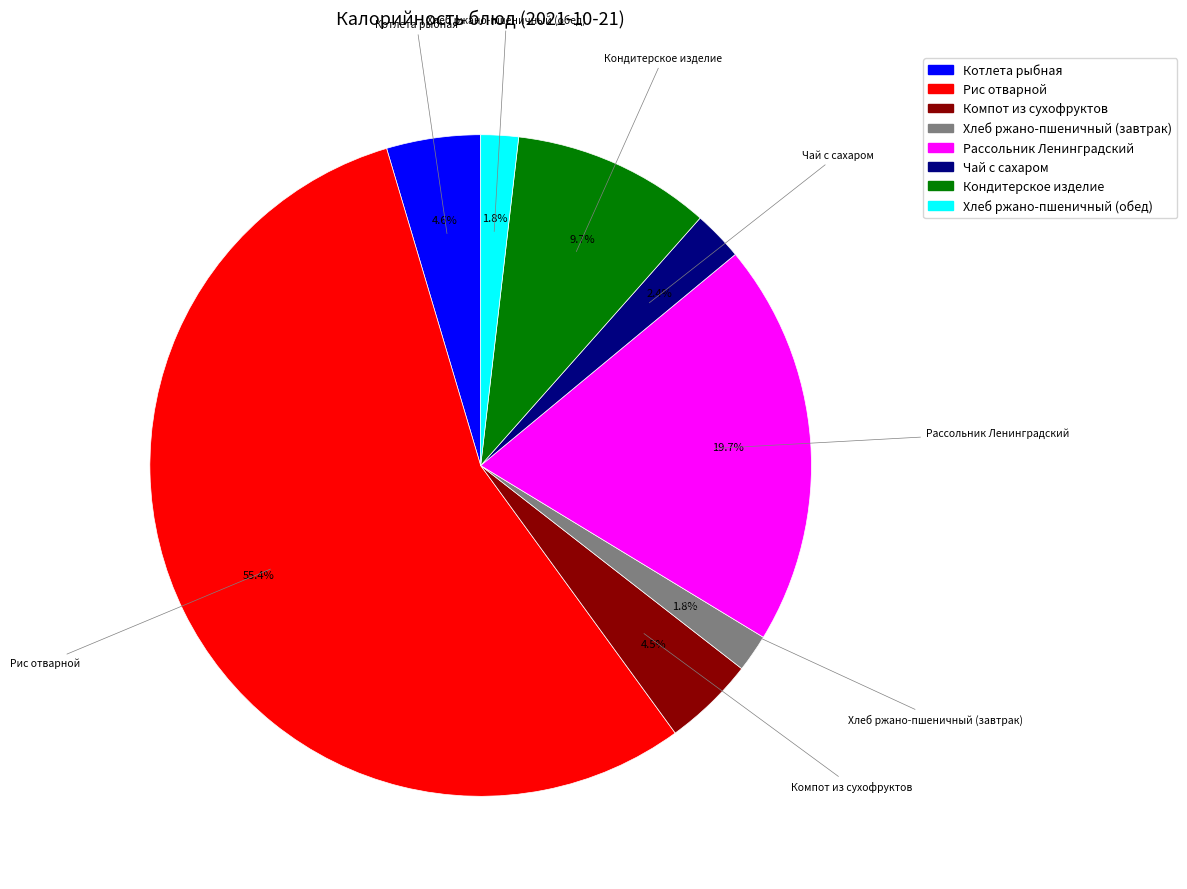

What percentage do Компот из сухофруктов and Чай с сахаром together represent?

6.9%